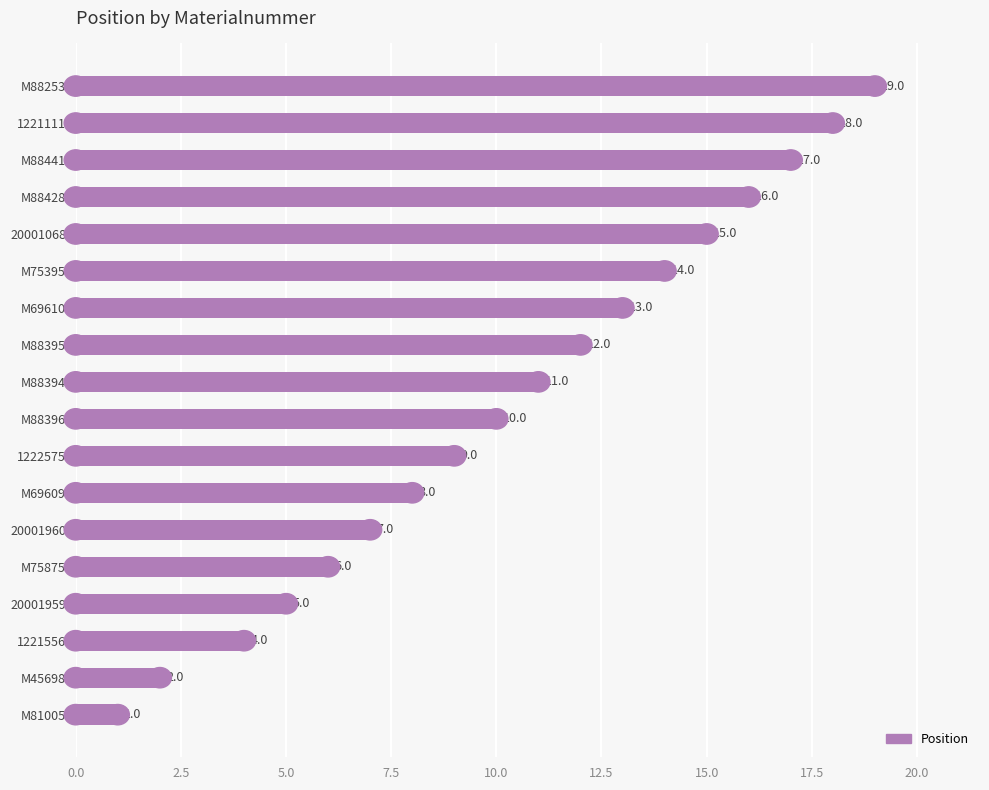

Are the bars horizontal?

Yes